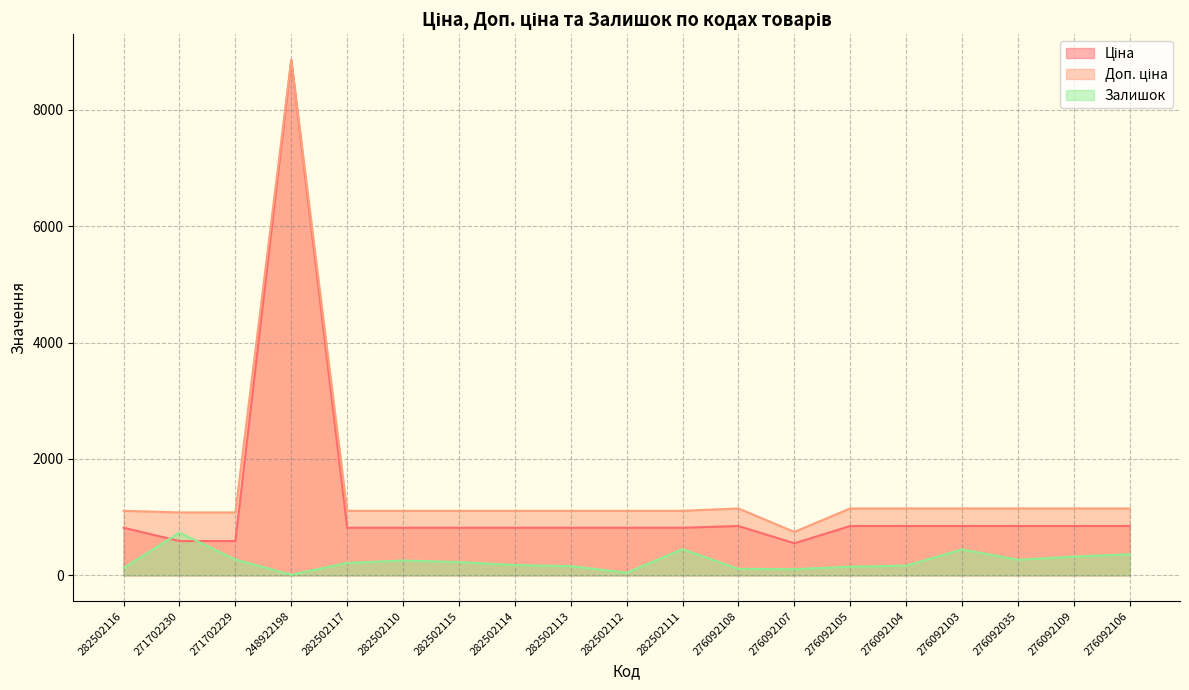

Reading right to left, extract all data points from this chart.

Ціна: 848.4	848.4	848.4	848.4	848.4	848.4	551.5	848.4	818.5	818.5	818.5	818.5	818.5	818.5	818.5	8856.7	589.9	589.9	818.5
Доп. ціна: 1149.7	1149.7	1149.7	1149.7	1149.7	1149.7	747.0	1149.7	1109.2	1109.2	1109.2	1109.2	1109.2	1109.2	1109.2	8856.7	1081.7	1081.7	1109.2
Залишок: 362.0	322.0	268.0	446.0	167.0	149.0	107.0	112.0	450.0	46.0	158.0	178.0	229.0	255.0	214.0	11.0	272.0	735.0	125.0